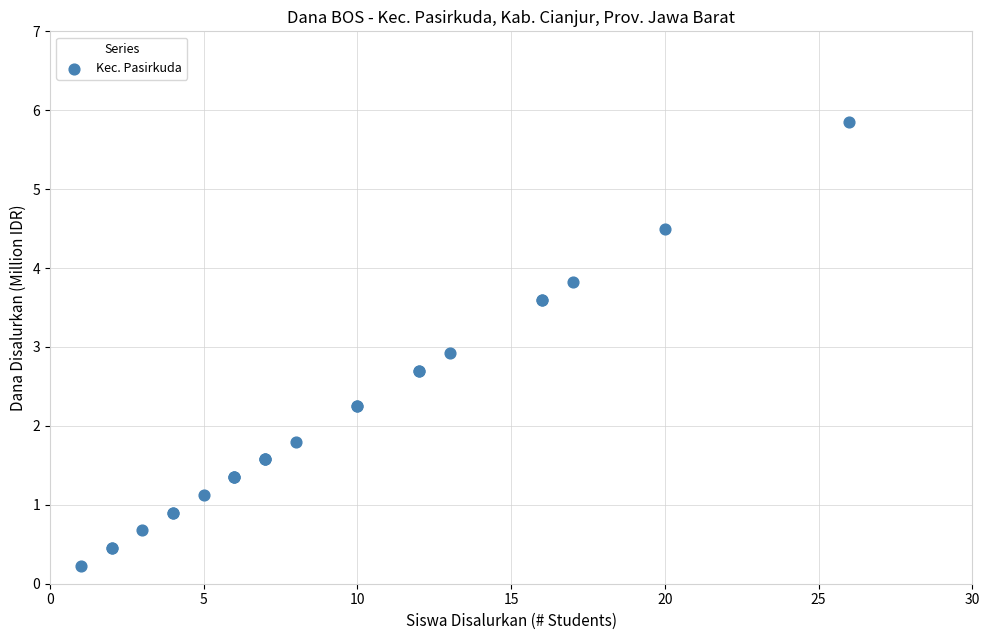

What Y value in the scatter plot is closest to 3?

2.9